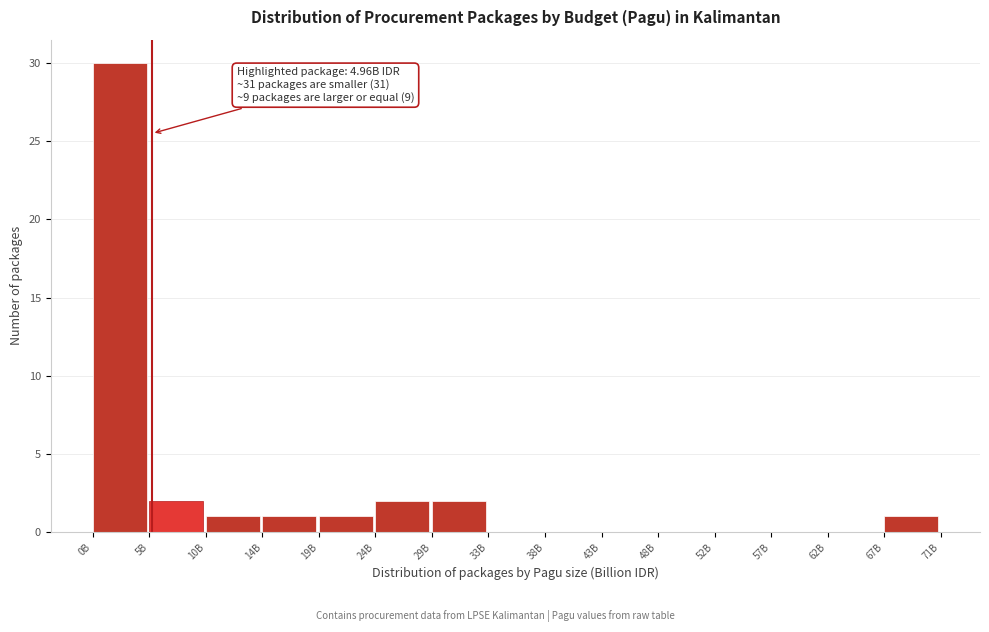

Reading left to right, list all the values displayed in this chart.

0B=30	5B=2	10B=1	14B=1	19B=1	24B=2	29B=2	33B=0	38B=0	43B=0	48B=0	52B=0	57B=0	62B=0	67B=1